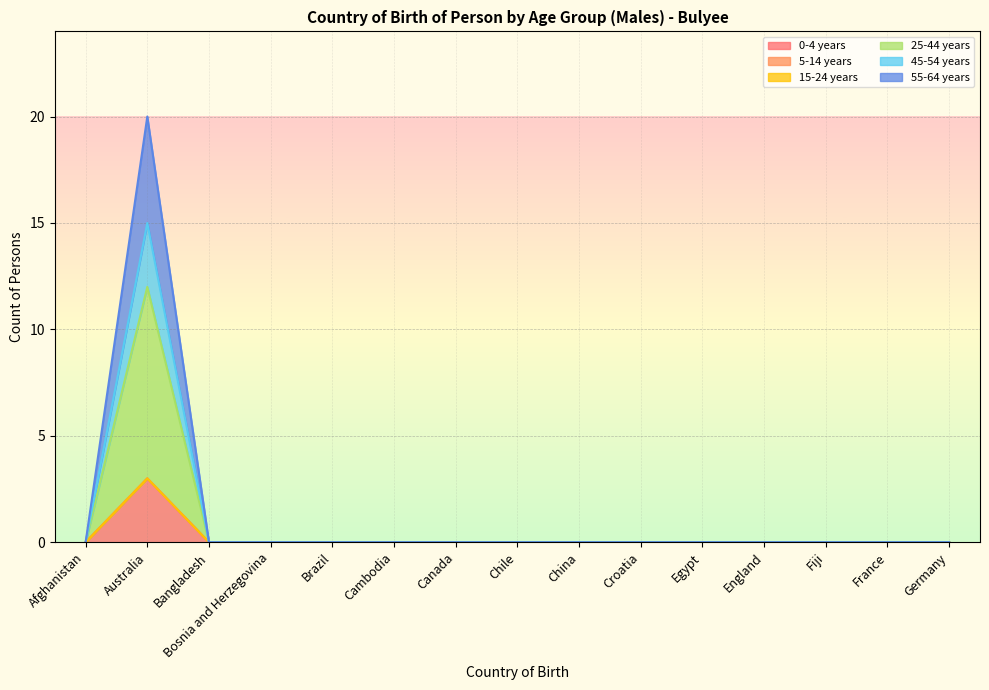

What is the sum of all 45-54 years values?

3